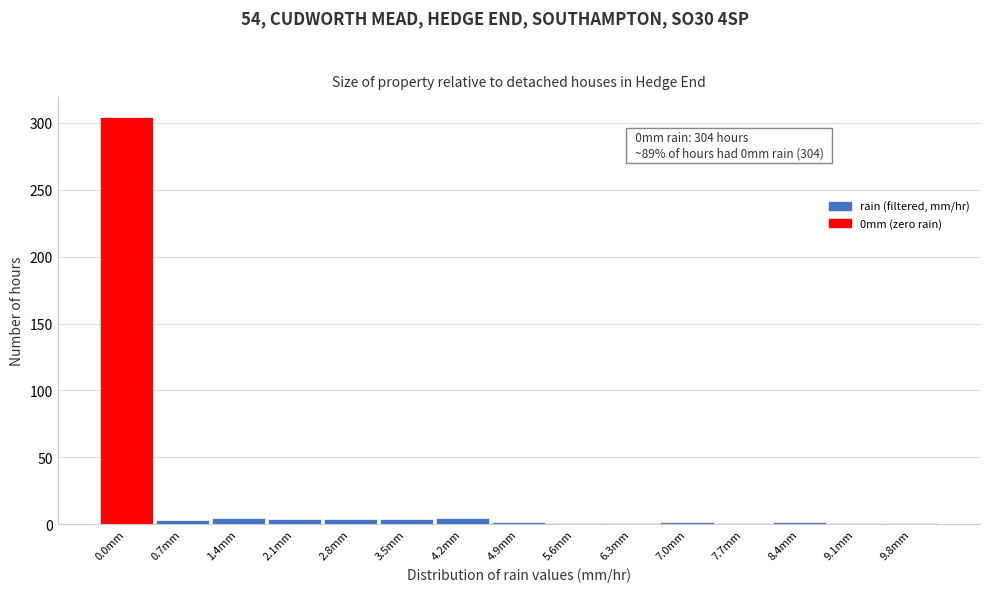

What is the label of the 11th bar from the right?

2.8mm